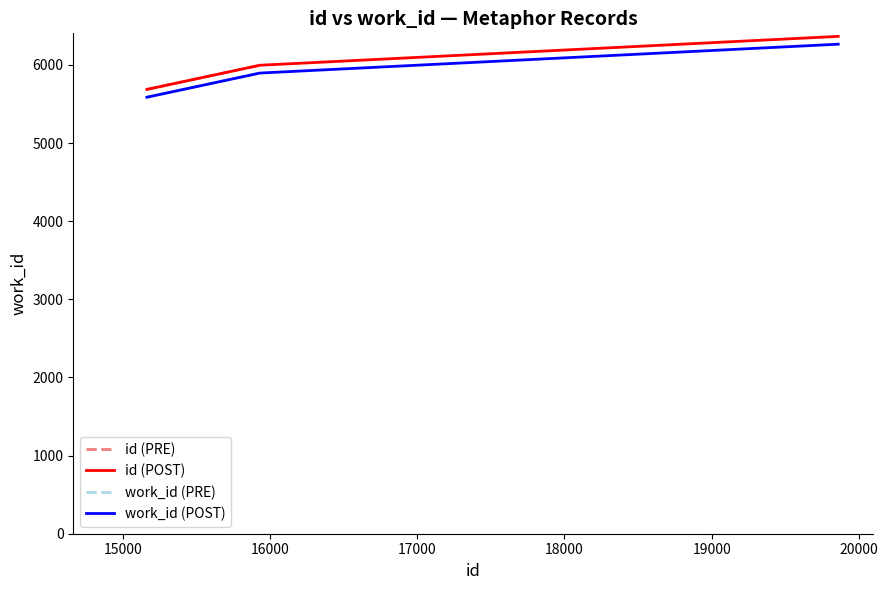

What is the highest value of the work_id (POST) series?

6266